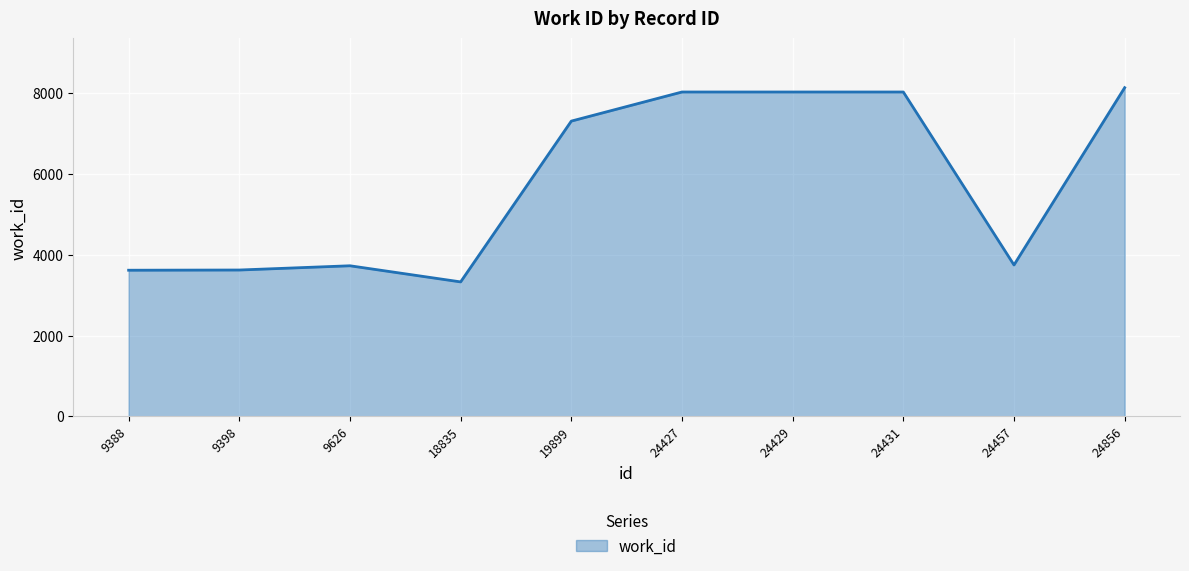

What is the average value?

5754